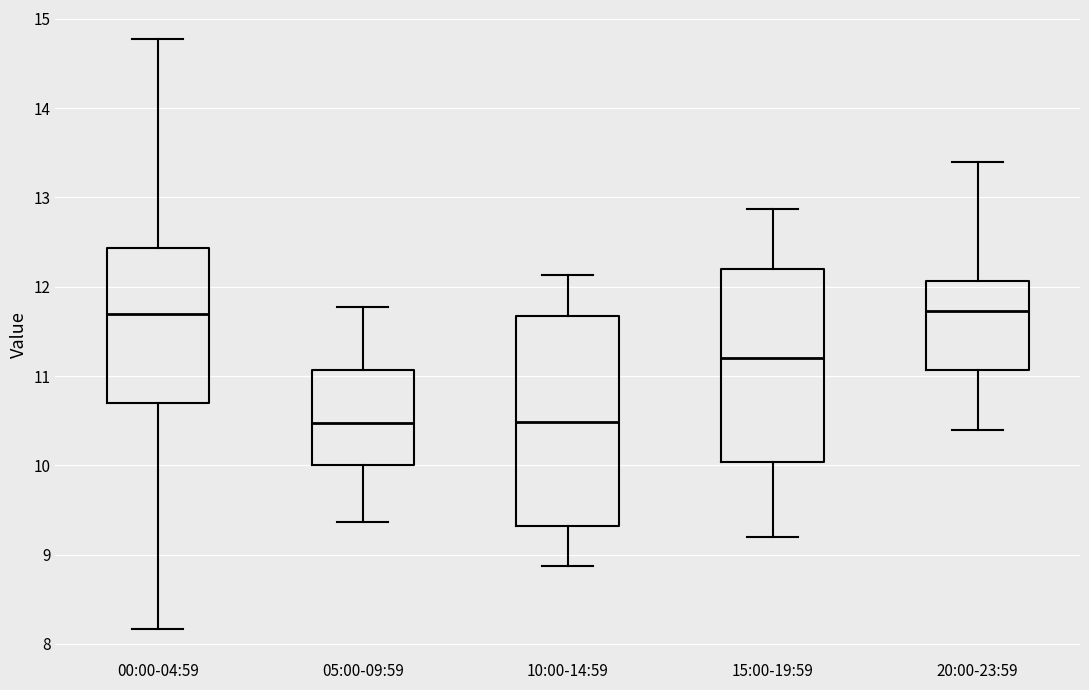

Where does the upper whisker of the box for 20:00-23:59 end on the y-axis? The values are not printed on the chart, so give them approximately, as read against the axis.

13.4